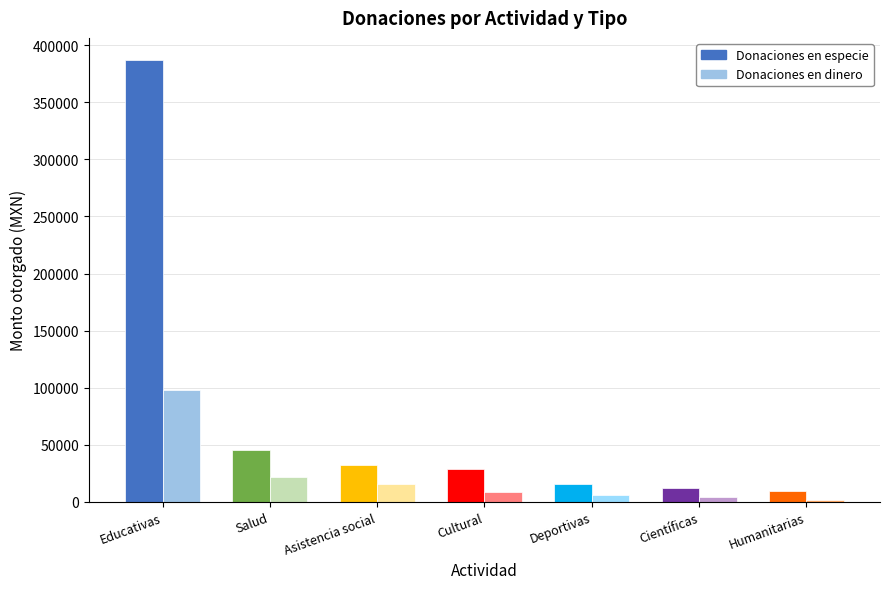

What is the maximum value shown in the chart?

387046.6